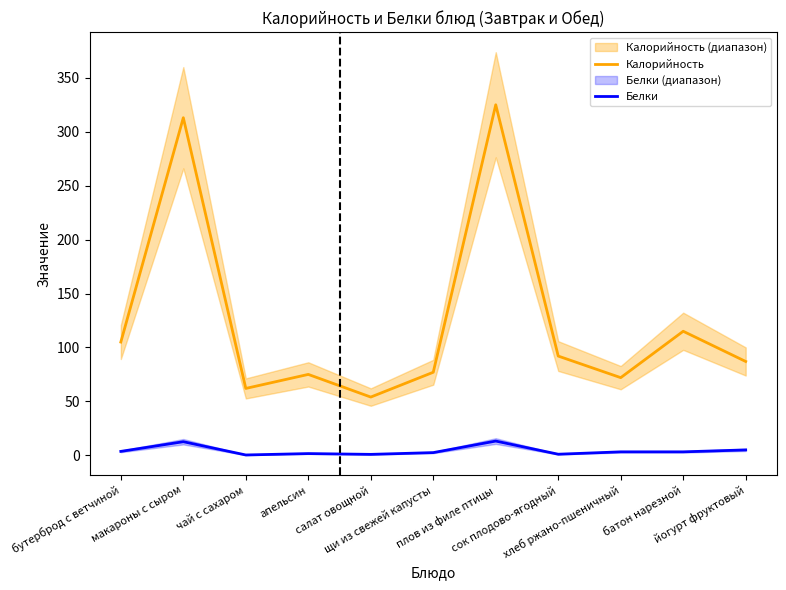

Rank the series at бутерброд с ветчиной from lowest to highest value.

Белки, Калорийность